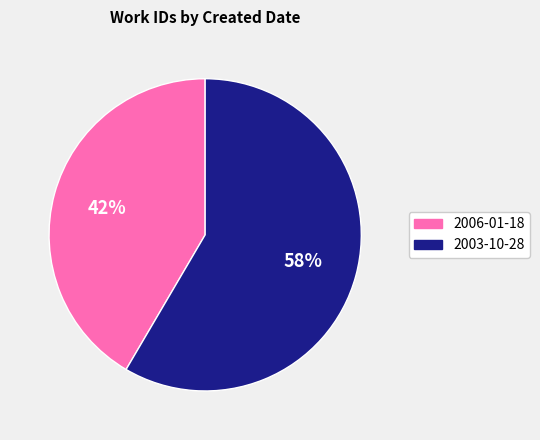

How many segments does this pie chart have?

2